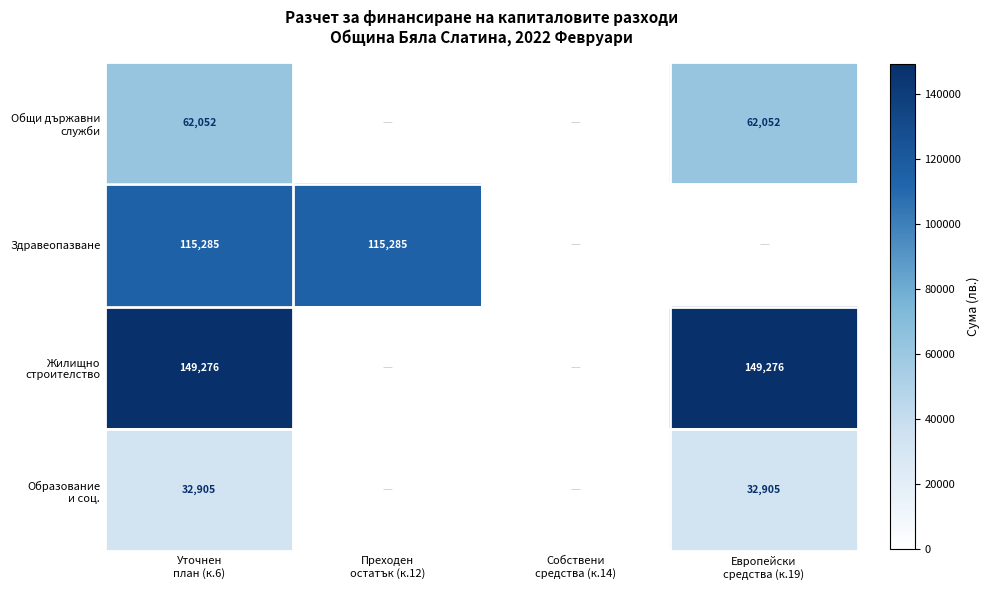

True or false: Здравеопазване has a value of 159712.8 at Уточнен план (к.6).

False